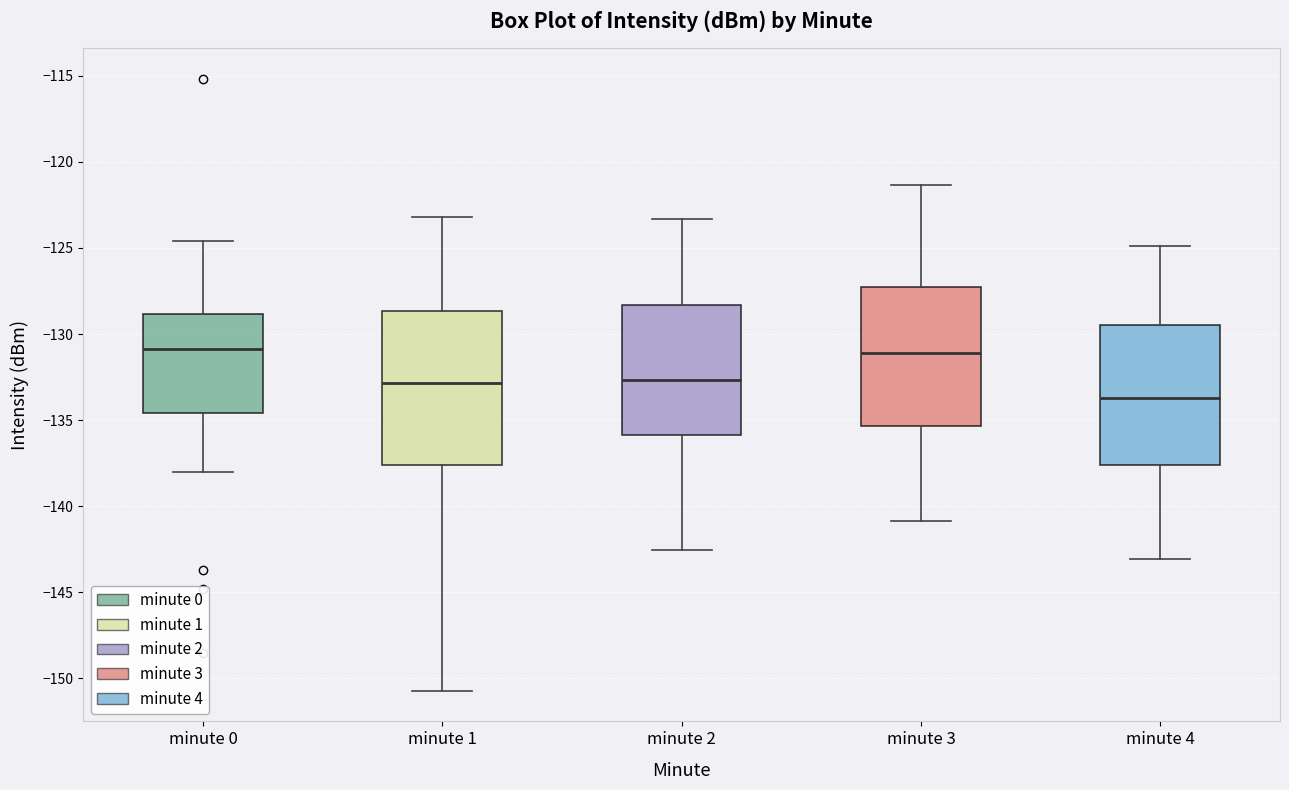

Reading left to right, read every box against the y-axis: the position of its median line, the range the box covers, and the ends of its whiskers. The values are not printed on the chart, so give them approximately, as read against the axis.

minute 0: median -131.0, box -134.5 to -129.0, whiskers -138.0 to -124.5
minute 1: median -133.0, box -137.5 to -128.5, whiskers -150.5 to -123.0
minute 2: median -132.5, box -136.0 to -128.5, whiskers -142.5 to -123.5
minute 3: median -131.0, box -135.5 to -127.5, whiskers -141.0 to -121.5
minute 4: median -133.5, box -137.5 to -129.5, whiskers -143.0 to -125.0